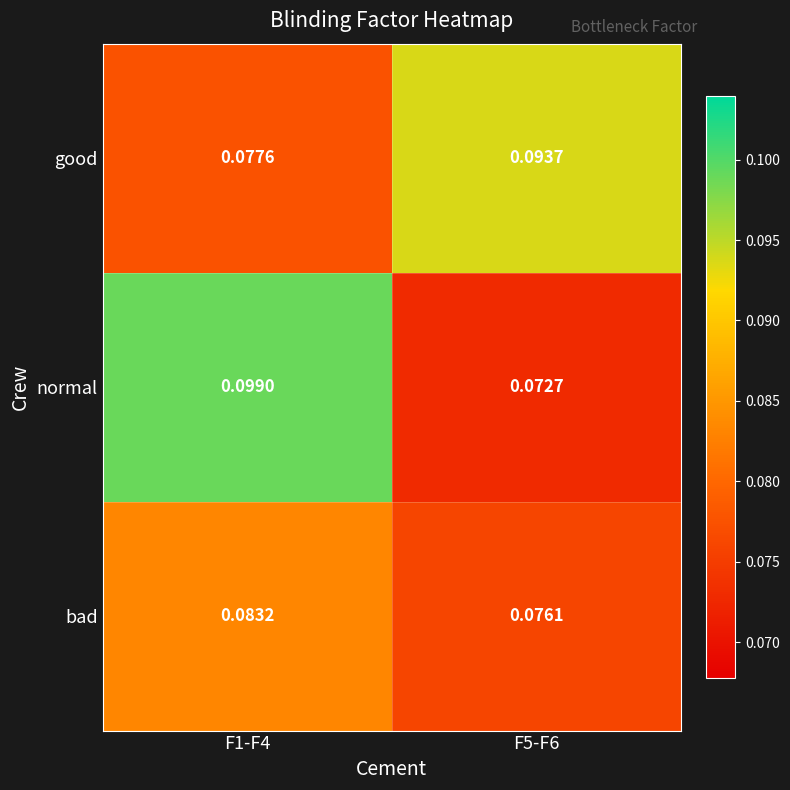

Rank the series at F1-F4 from lowest to highest value.

good, bad, normal